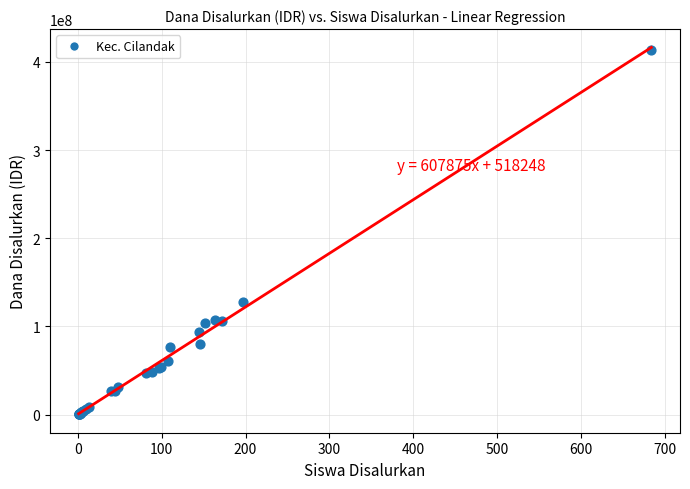

What Y value in the scatter plot is closest to 206625000?

127500000